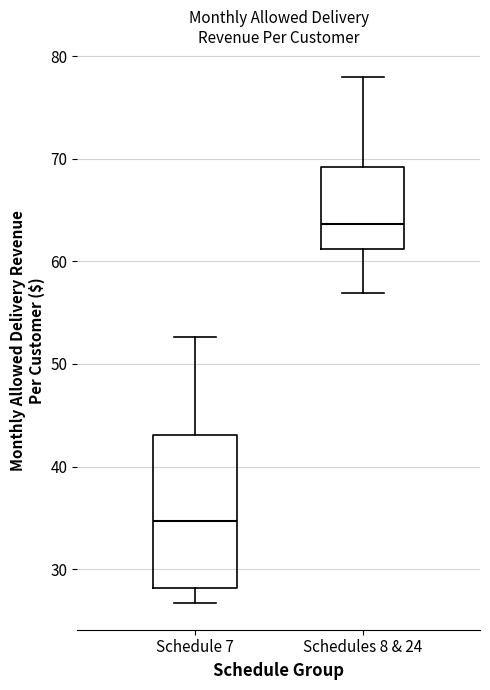

Where does the upper whisker of the box for Schedule 7 end on the y-axis? The values are not printed on the chart, so give them approximately, as read against the axis.

53